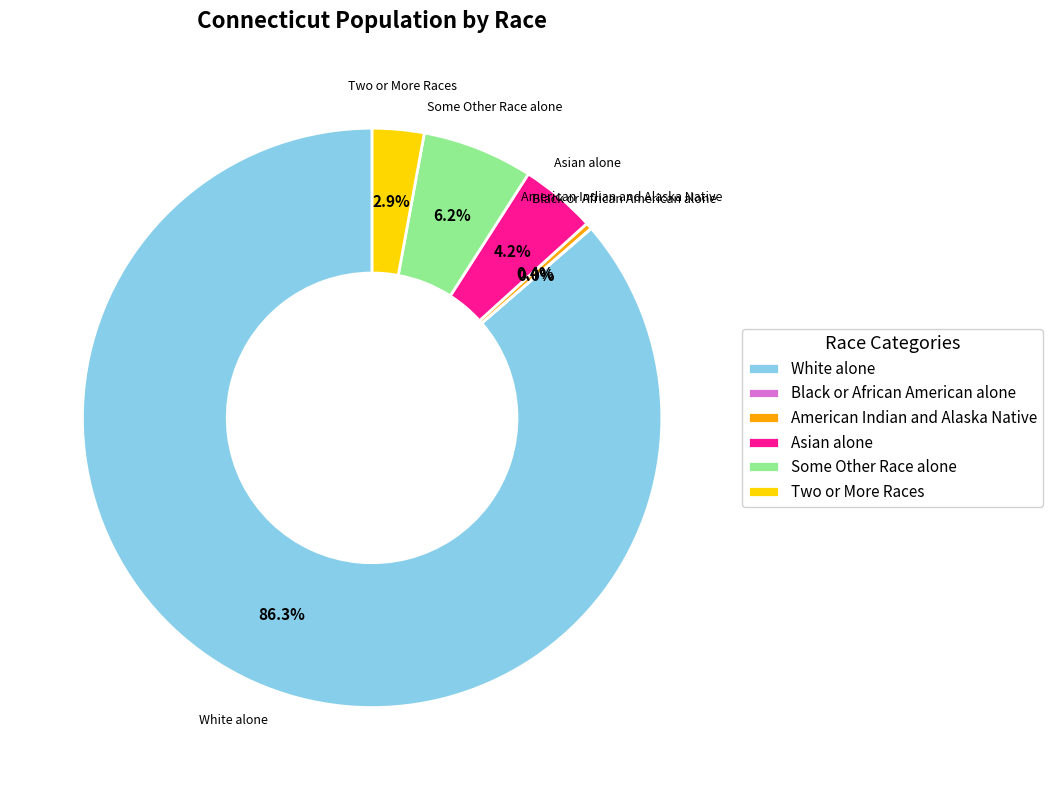

What is the total percentage of American Indian and Alaska Native and White alone?

86.7%